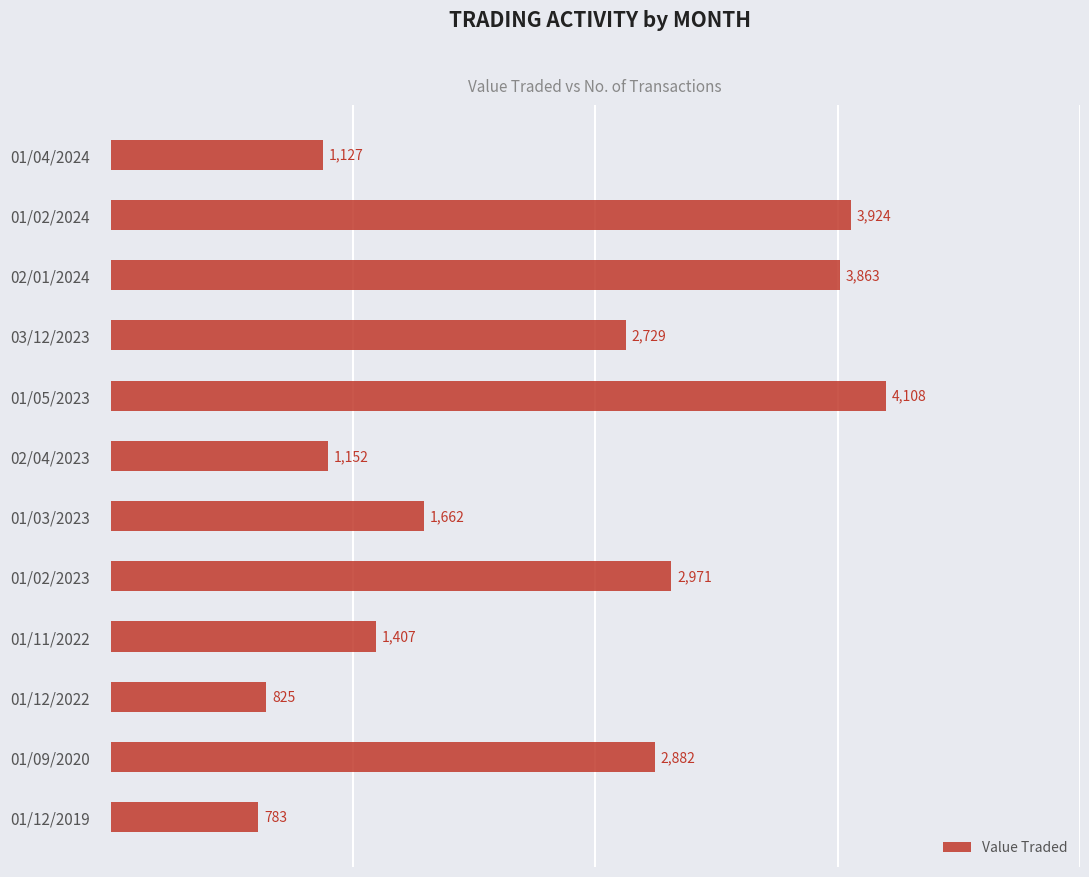

Reading top to bottom, extract all data points from this chart.

01/04/2024=1127	01/02/2024=3924	02/01/2024=3863	03/12/2023=2729	01/05/2023=4108	02/04/2023=1152	01/03/2023=1662	01/02/2023=2971	01/11/2022=1407	01/12/2022=825	01/09/2020=2882	01/12/2019=783